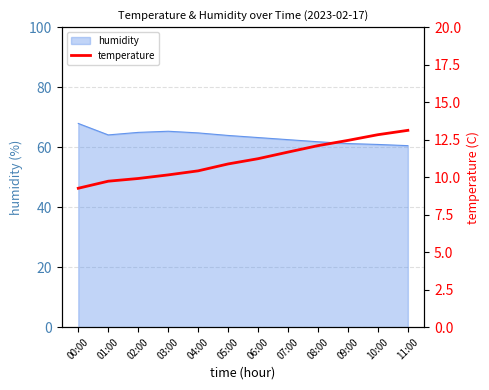

Rank the categories by value from lowest to highest.

00:00, 01:00, 02:00, 03:00, 04:00, 05:00, 06:00, 07:00, 08:00, 09:00, 10:00, 11:00